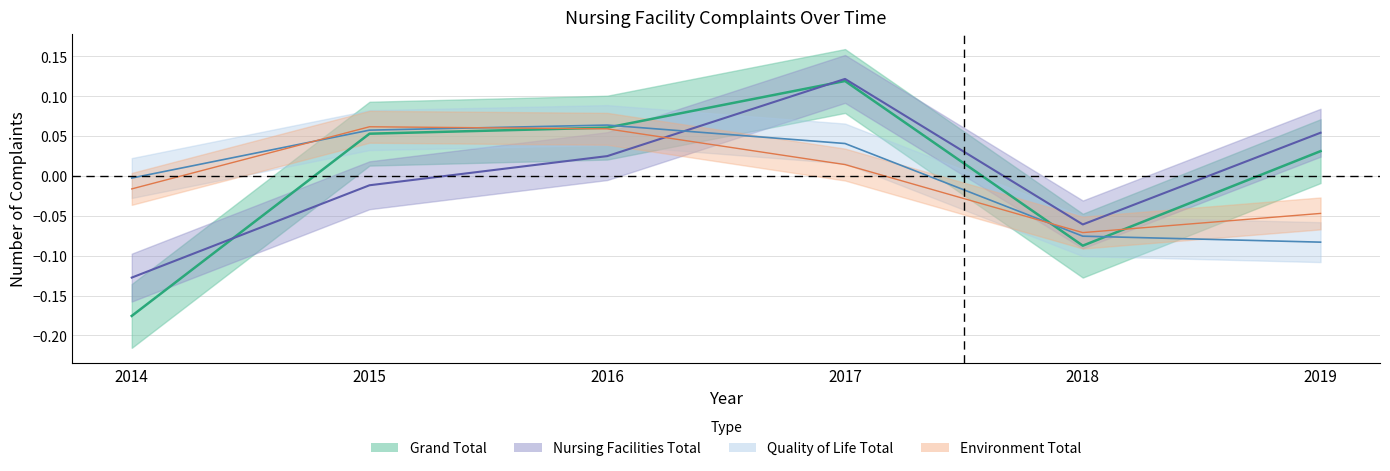

How many times do Environment Total and Nursing Facilities Total cross each other?

1